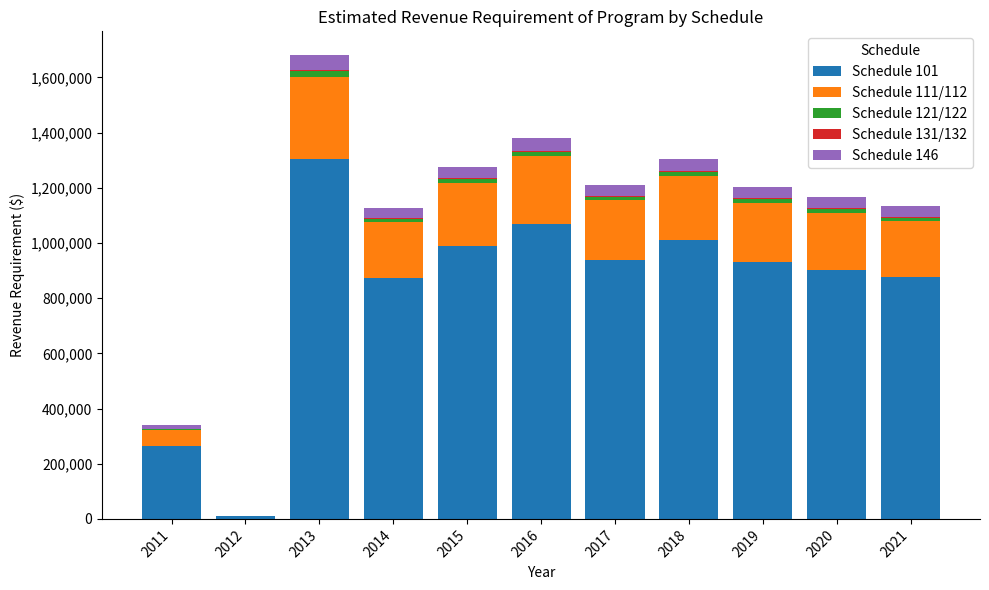

At which category is the sum across all series the highest?

2013